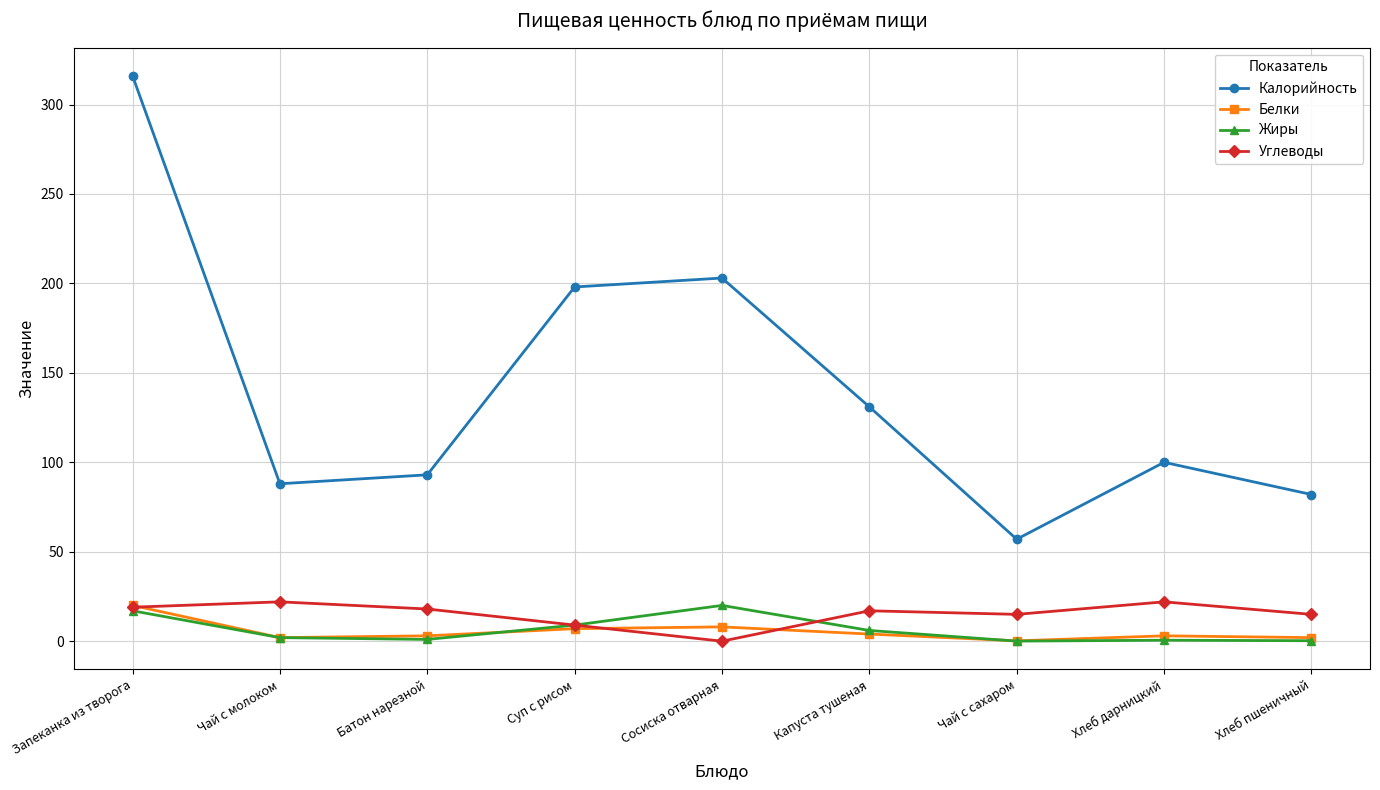

What is the total value across all series at Капуста тушеная?

158.0